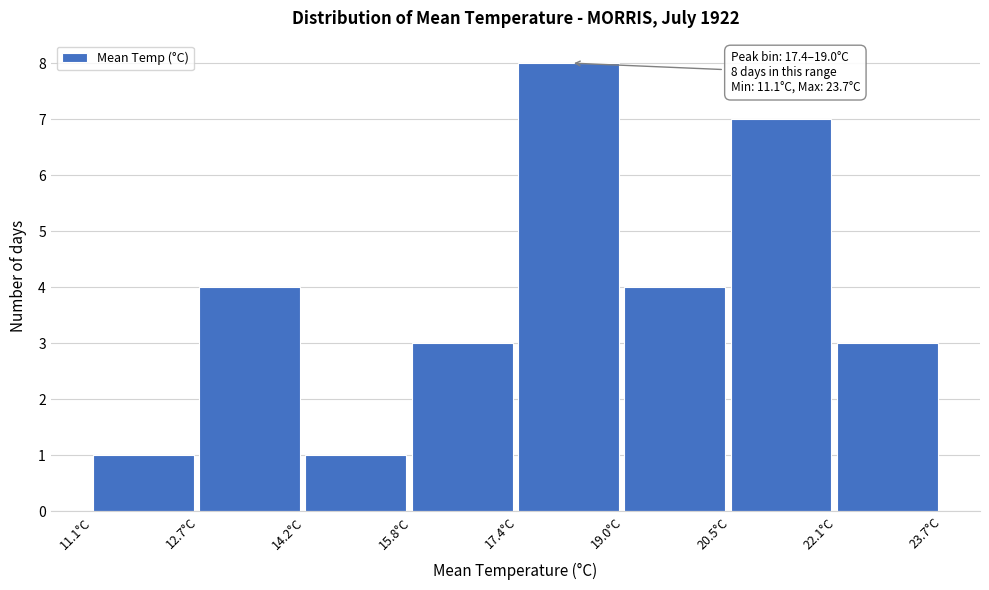

Which range on the x-axis has the tallest bar?

17.4 to 19.0